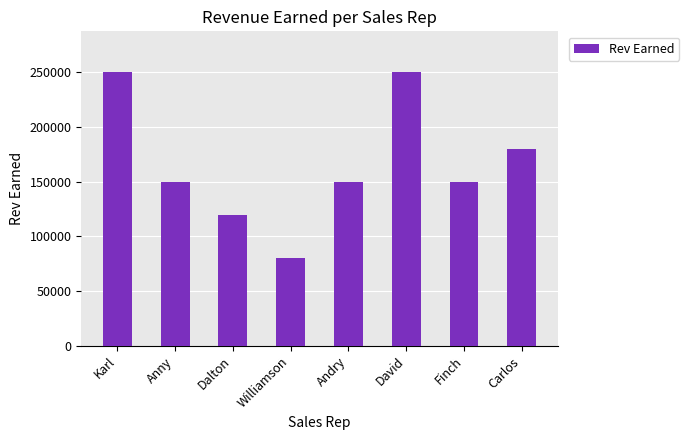

What is the difference between the values at Williamson and Andry?

70000